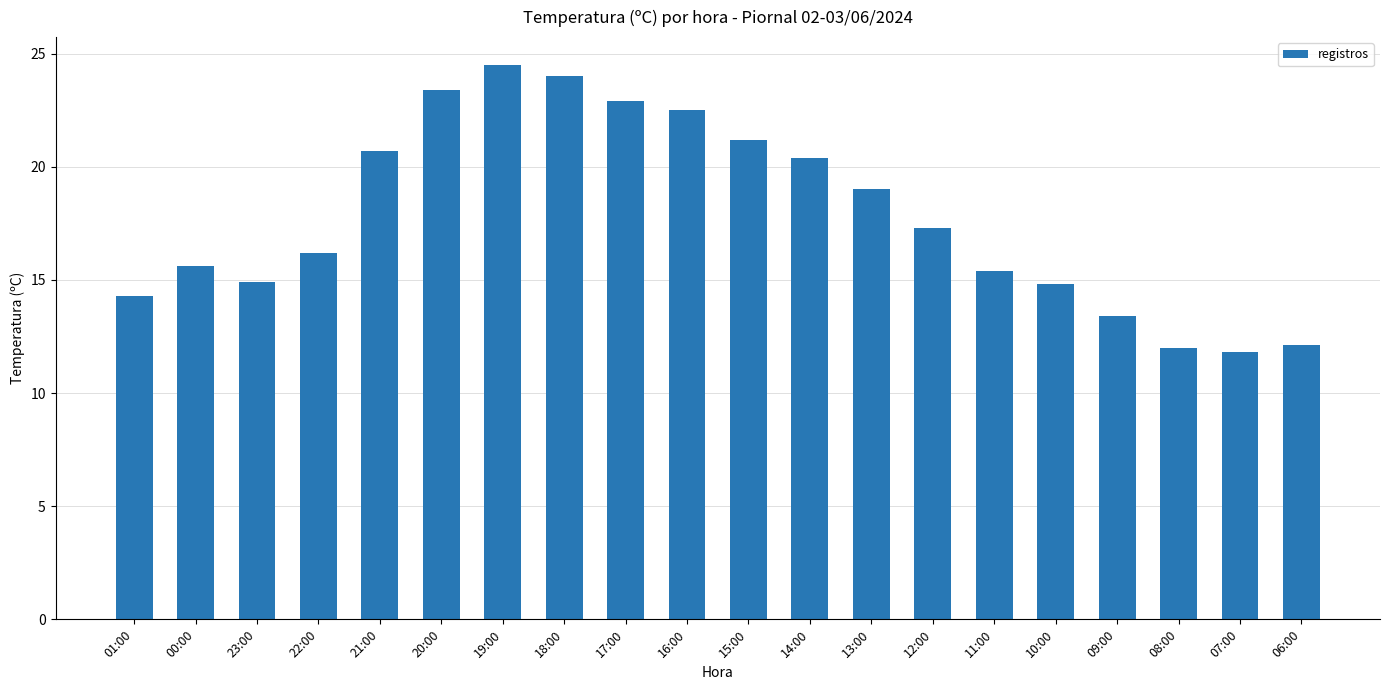

Between 17:00 and 09:00, which is larger?

17:00